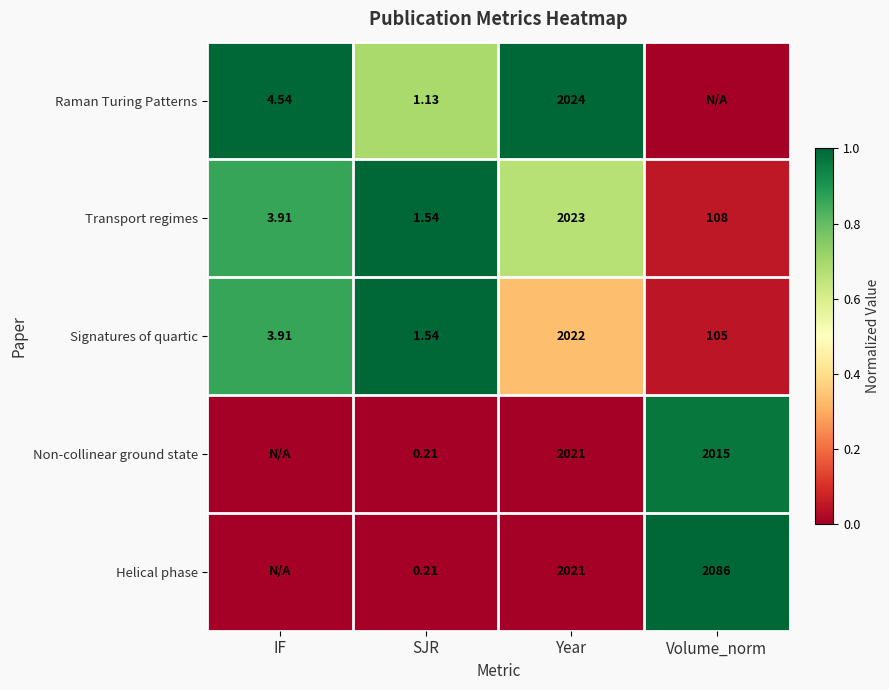

Between SJR and Volume_norm, which is larger?

SJR